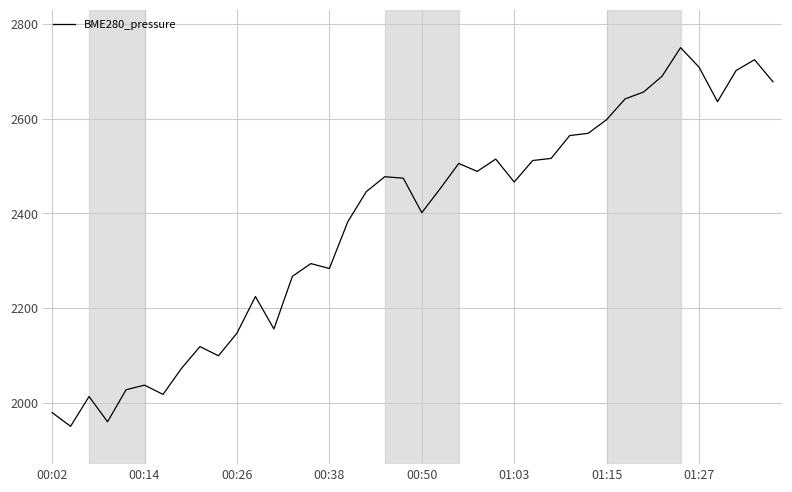

What is the difference between the maximum and minimum values?

800.0